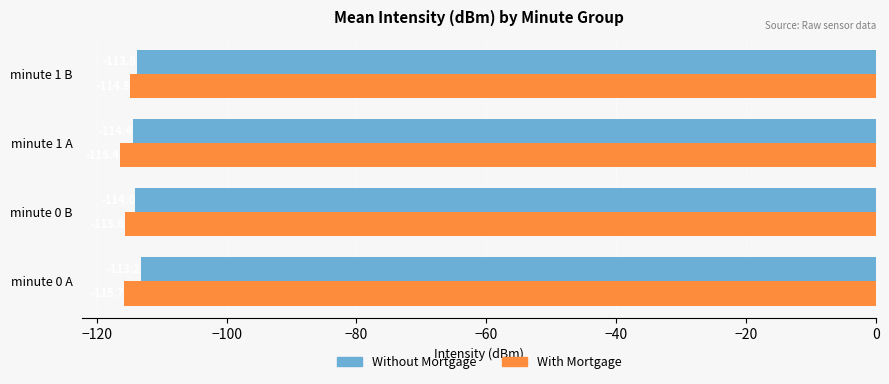

The value of Without Mortgage at minute 1 B is -193.6. True or false?

False